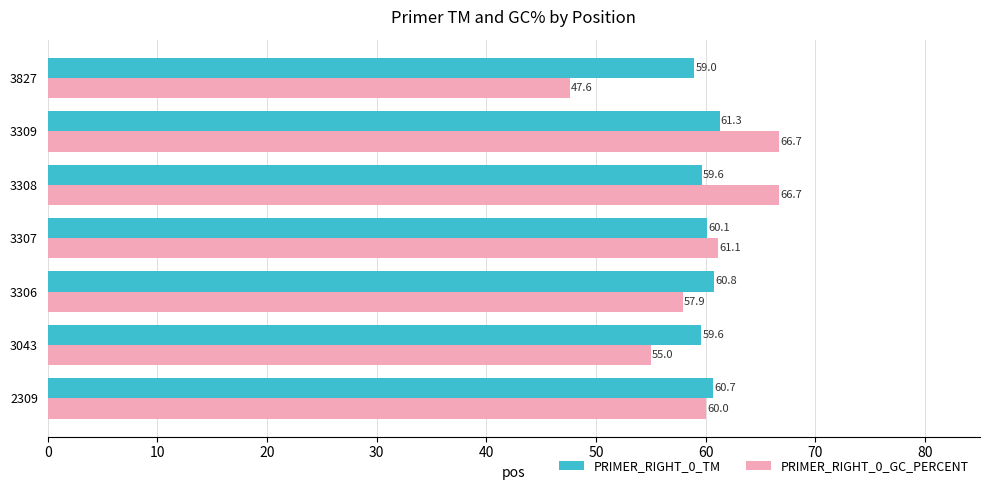

Rank the series by their maximum value, from lowest to highest.

PRIMER_RIGHT_0_TM, PRIMER_RIGHT_0_GC_PERCENT